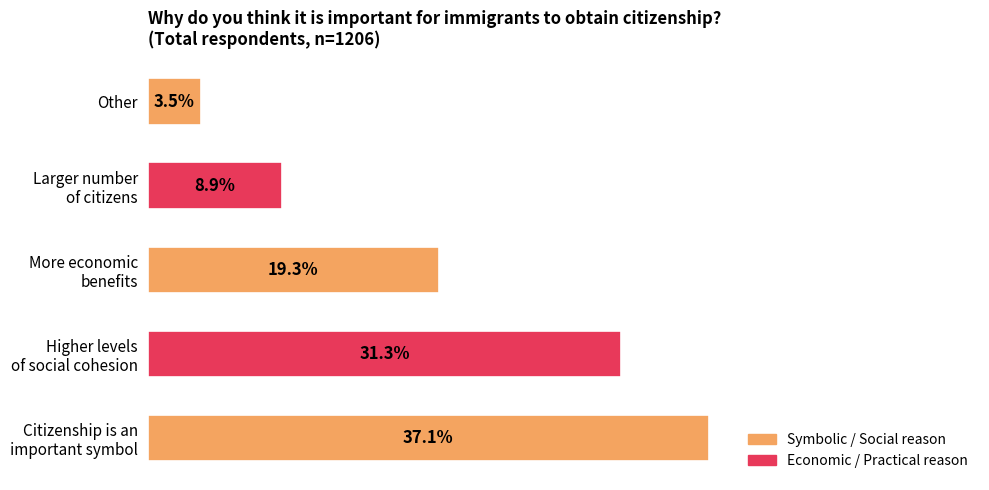

Does the chart contain any negative values?

No